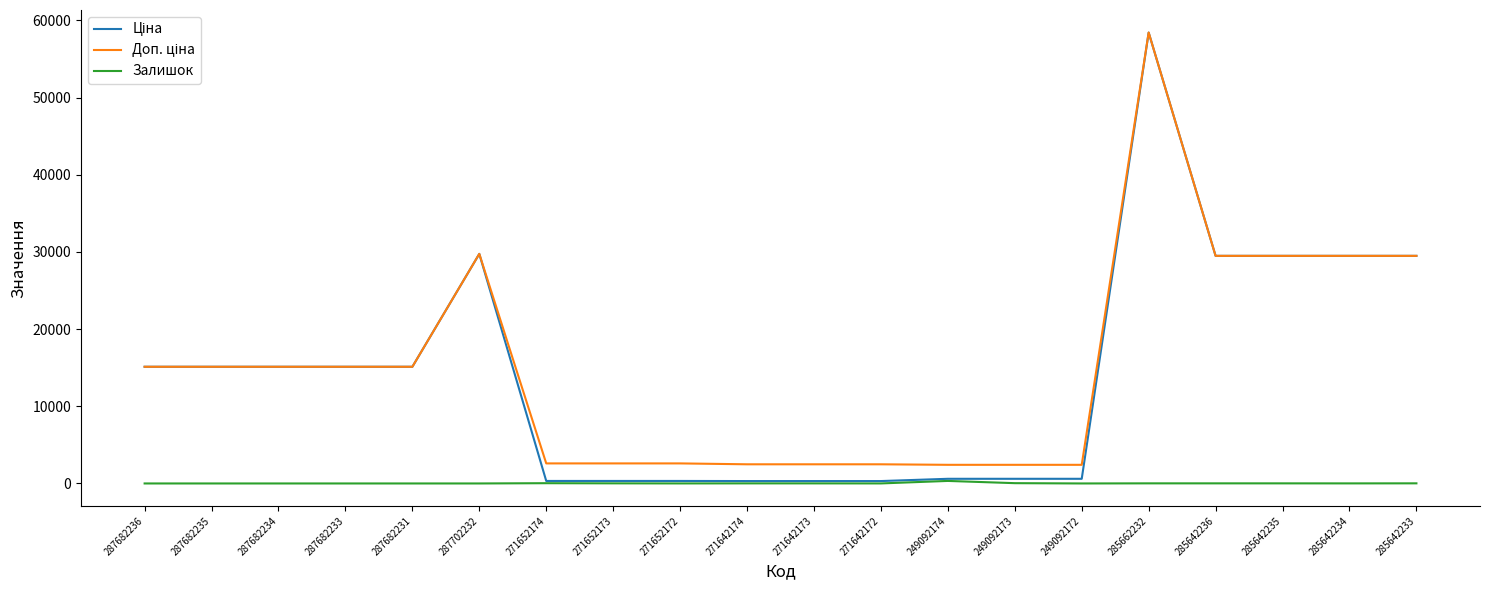

Which category has the highest value across all series?

285662232